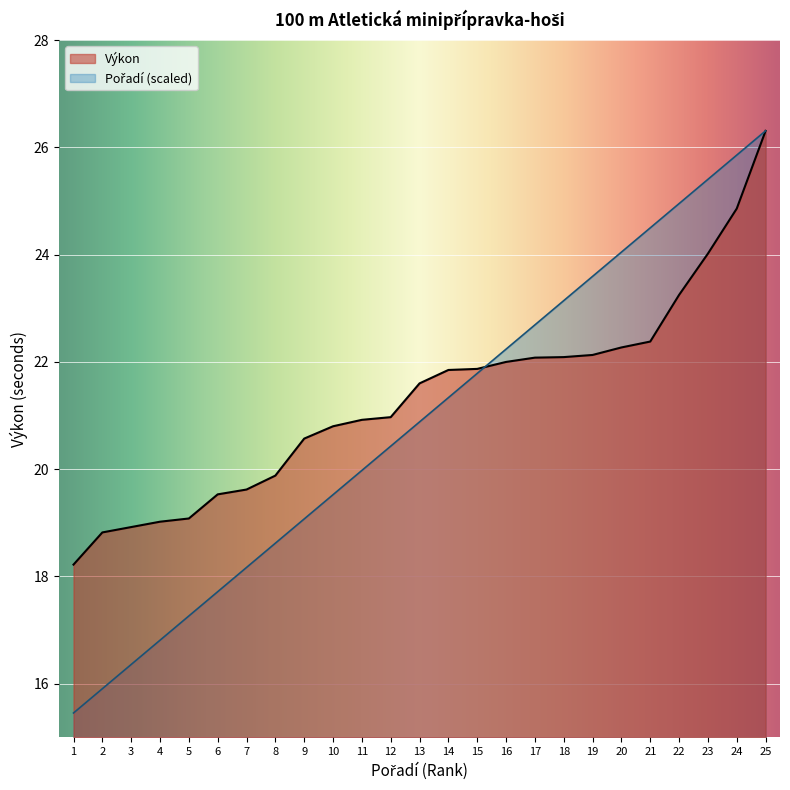

How many intersections are there between Výkon and Pořadí?

1